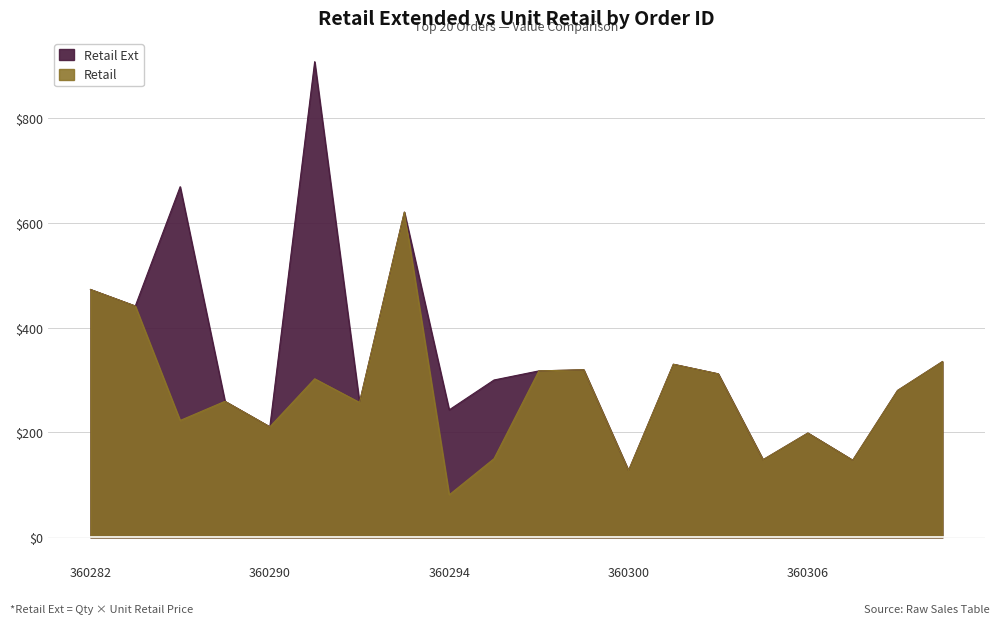

The Retail series shows 81.0 at 360294. True or false?

True